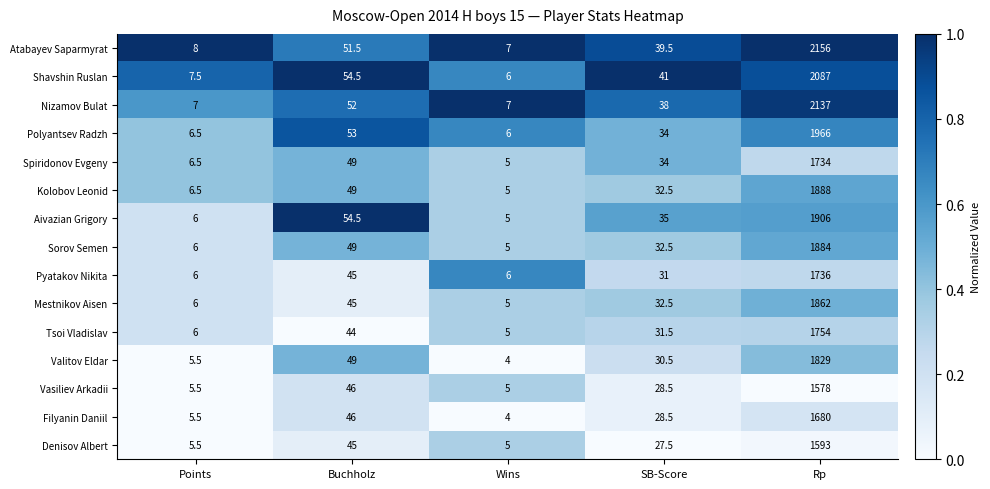

What is the difference between the maximum and second lowest values in the Atabayev Saparmyrat series?

2148.0